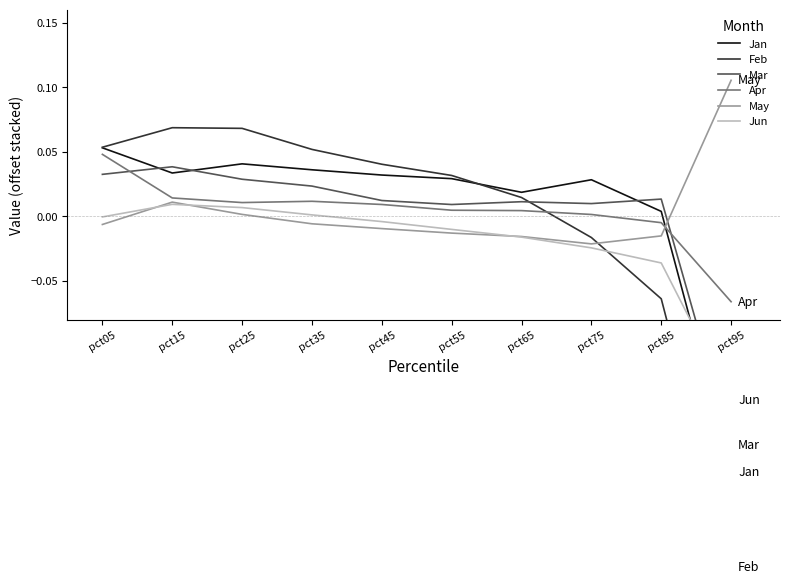

How many values in the Apr series exceed 0?

8